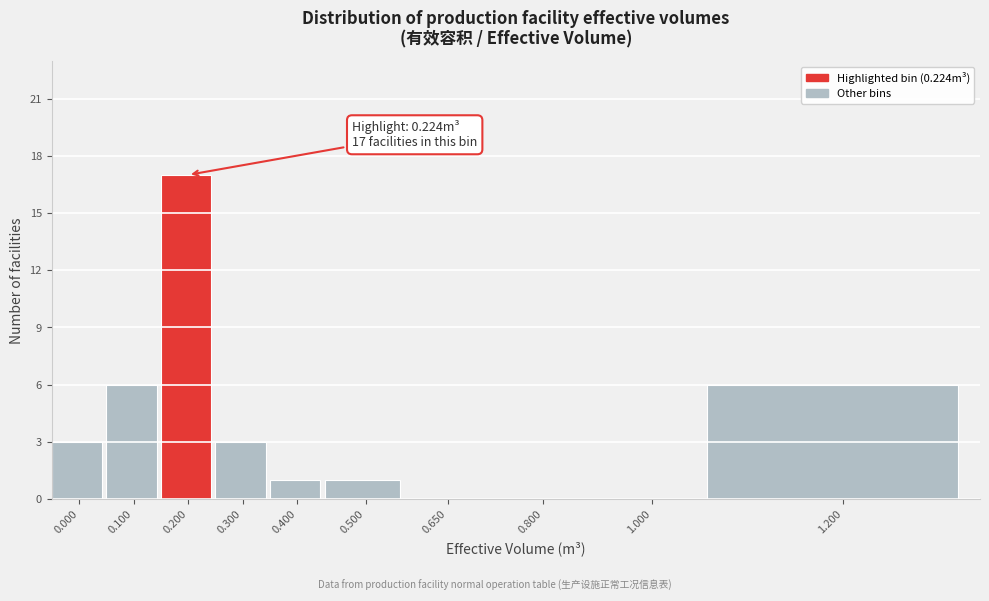

Reading left to right, extract all data points from this chart.

0.000=3	0.100=6	0.200=17	0.300=3	0.400=1	0.500=1	0.650=0	0.800=0	1.000=0	1.200=6